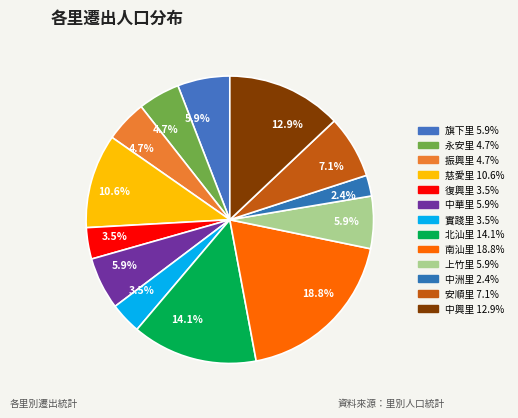

Count the number of slices in the pie.

13